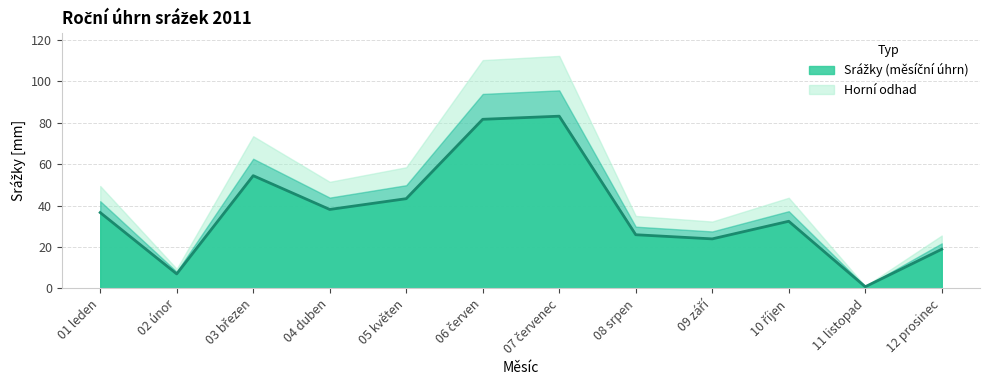

What is the smallest value displayed?

0.8